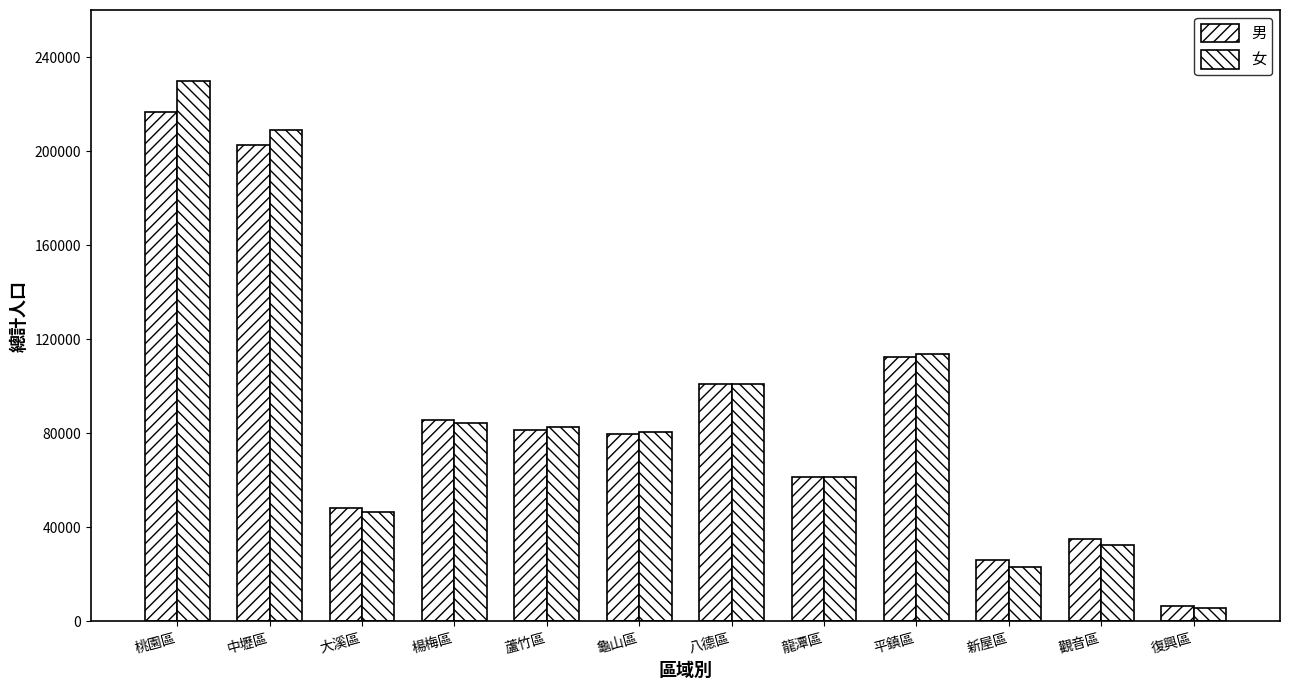

Which series has the largest range (max minus min)?

女